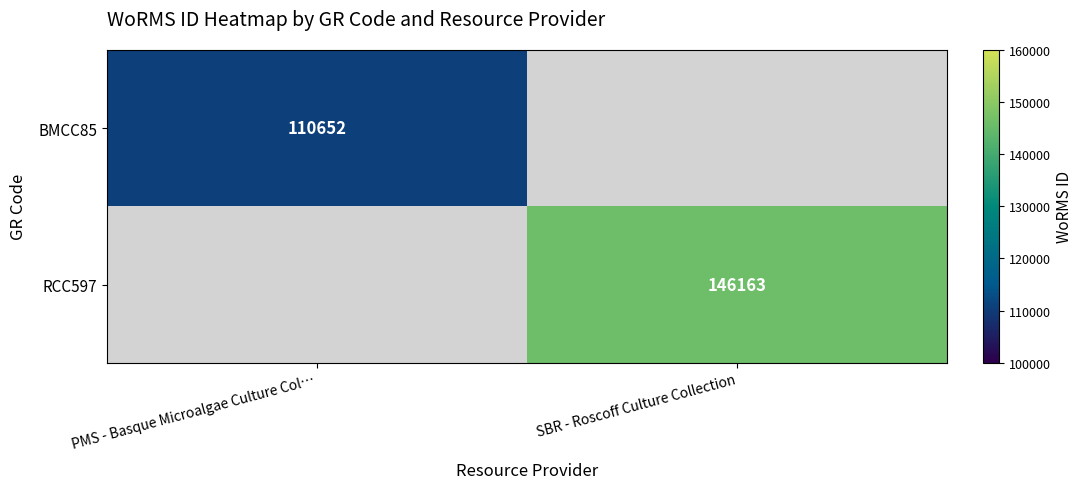

True or false: RCC597 has a value of 146163 at SBR - Roscoff Culture Collection.

True